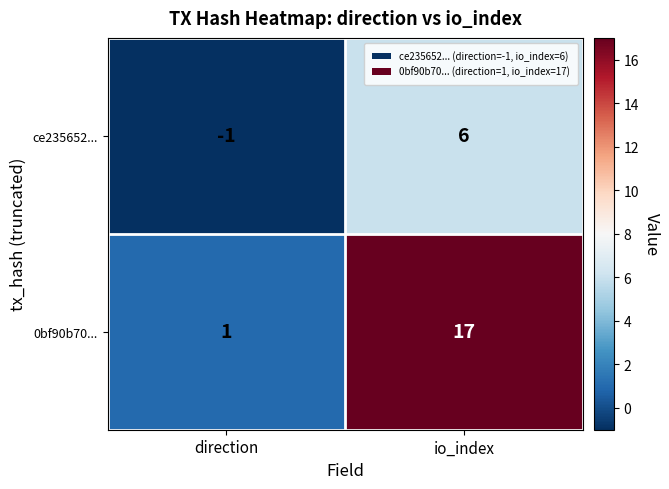

What value does the 0bf90b70... series have at io_index, to the nearest 10?

20